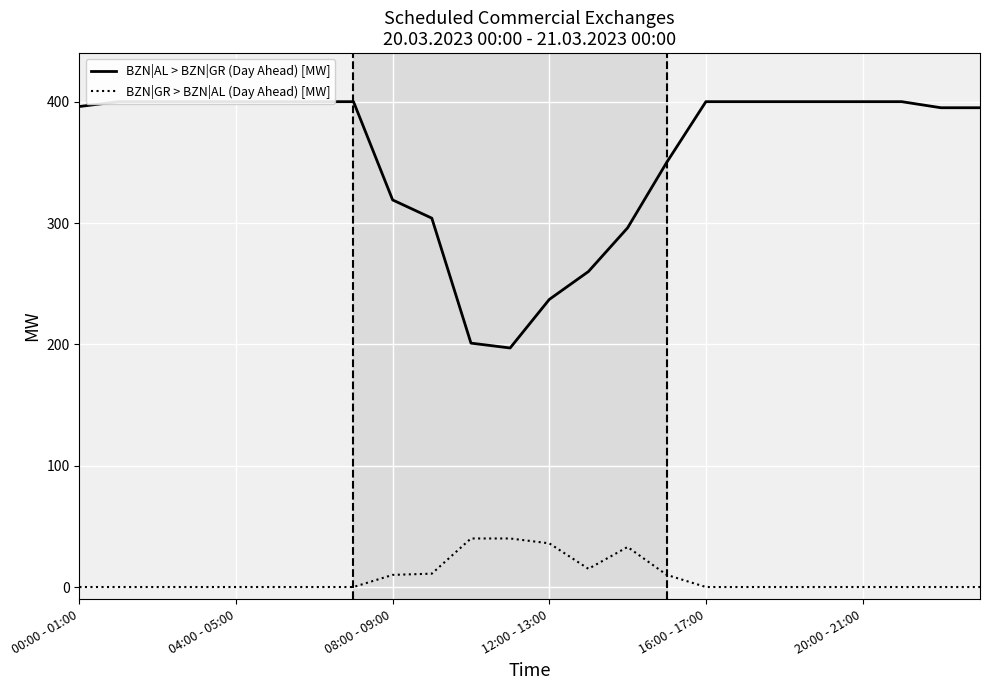

Where is BZN|GR > BZN|AL (Day Ahead) [MW] nearest to the value 20?

13